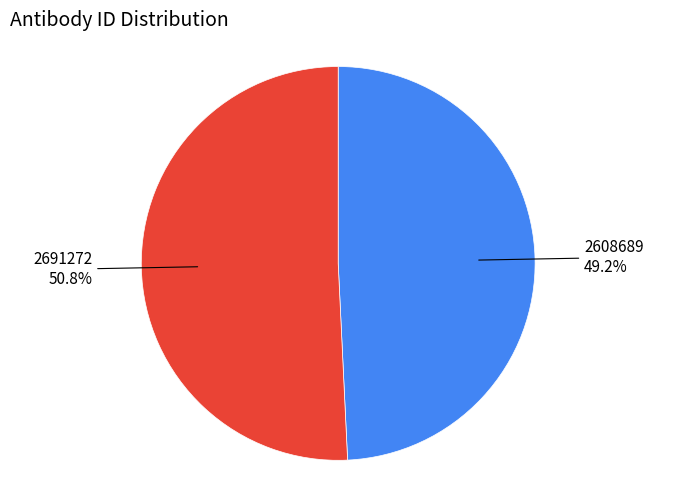

Is there a majority slice in this chart?

Yes